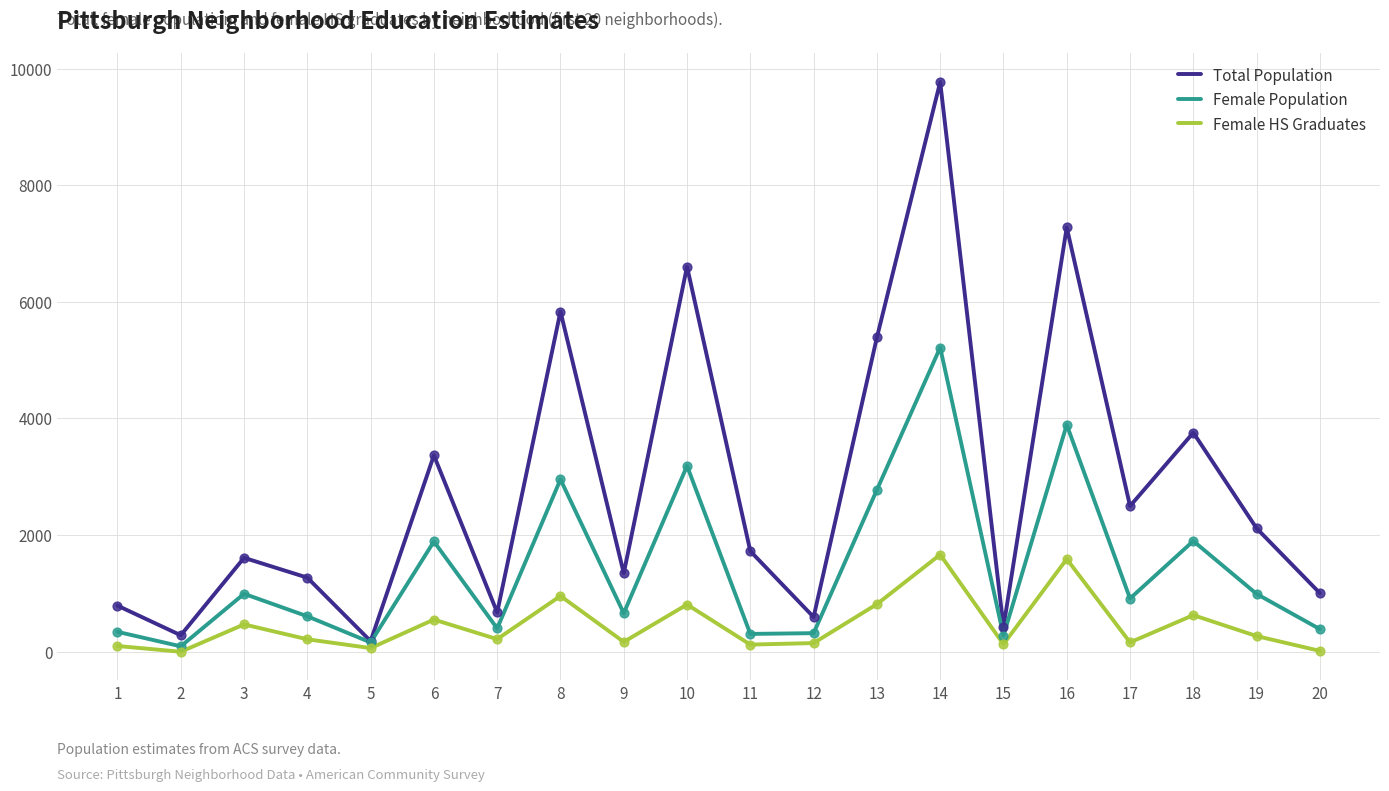

Which series has the largest total across all categories?

Total Population